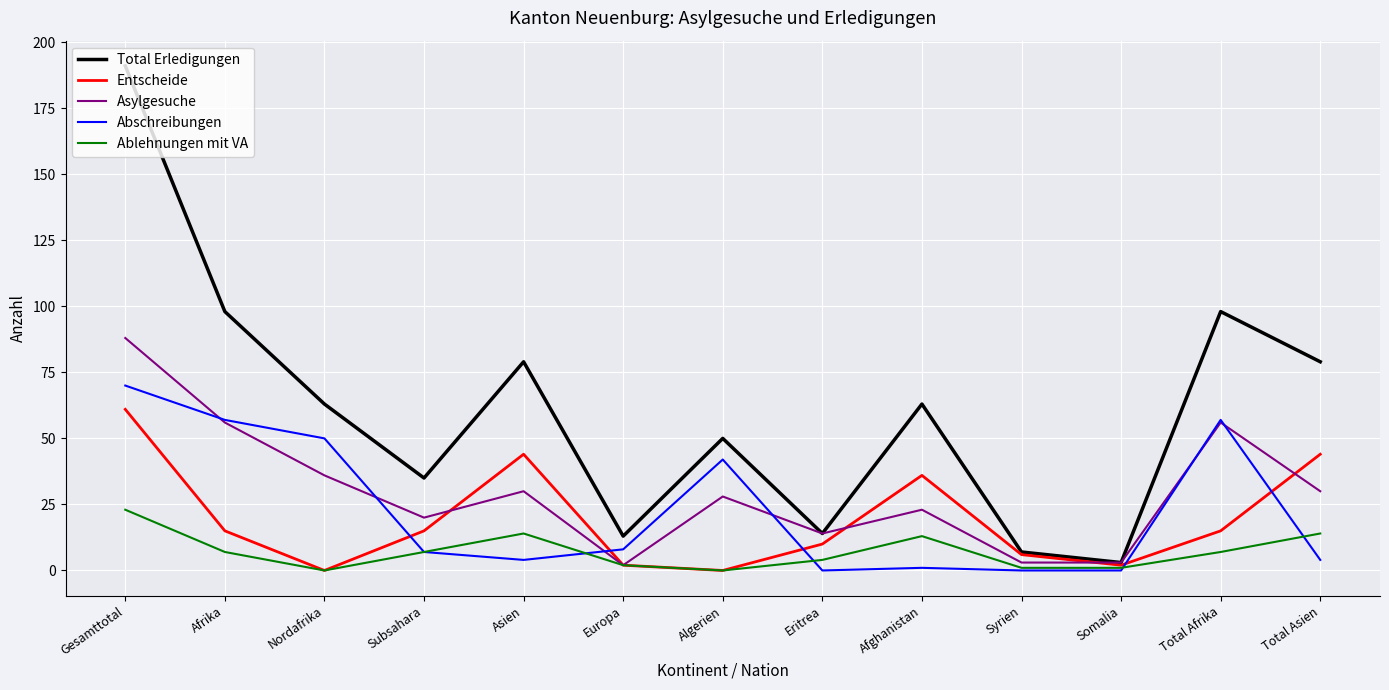

Does the chart have visible grid lines?

Yes